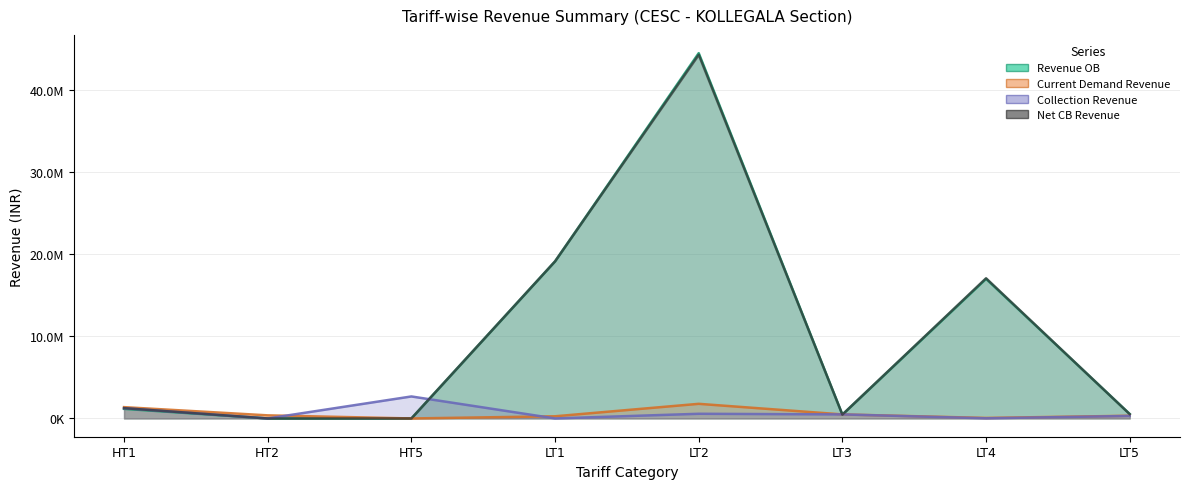

What is the label of the 4th point from the right?

LT2